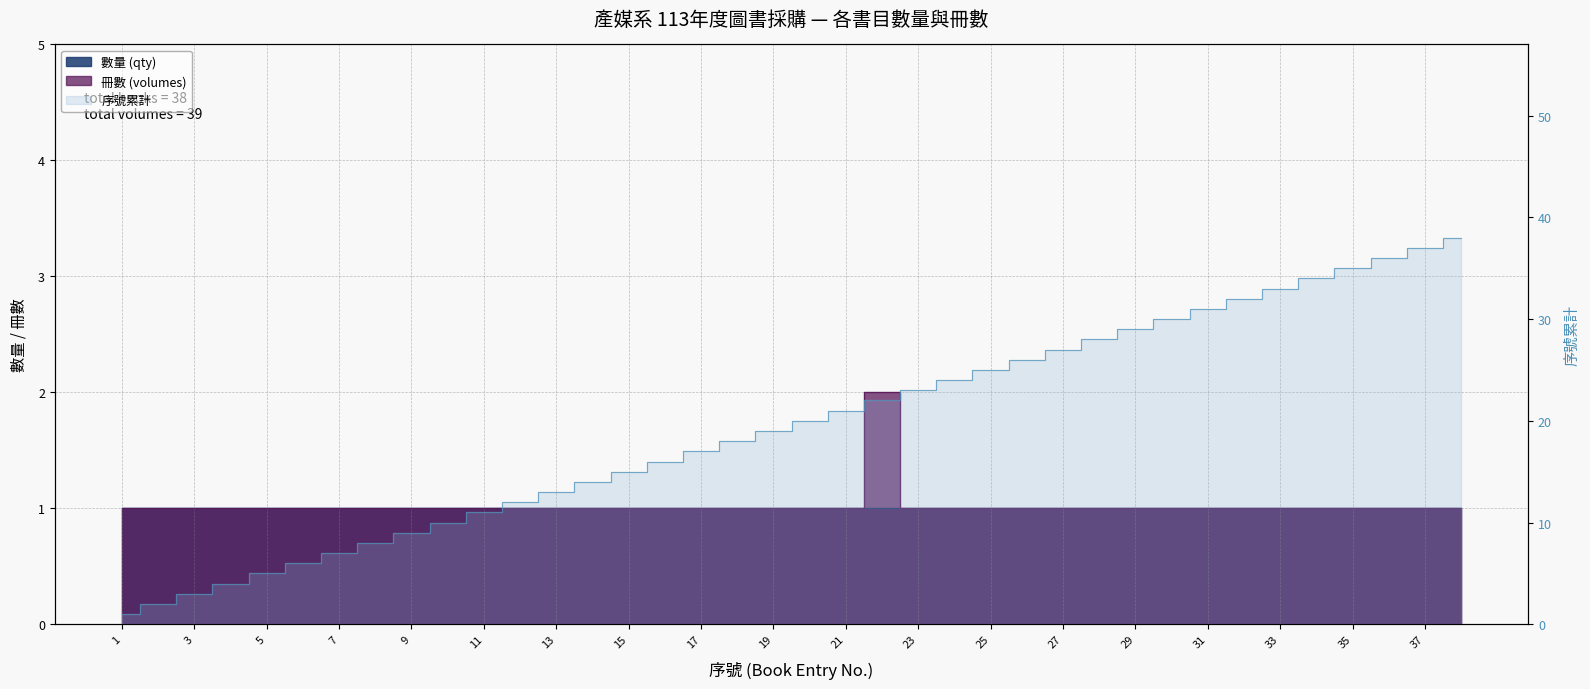

Between 5 and 35, which series saw the biggest shift?

序號 (seq)